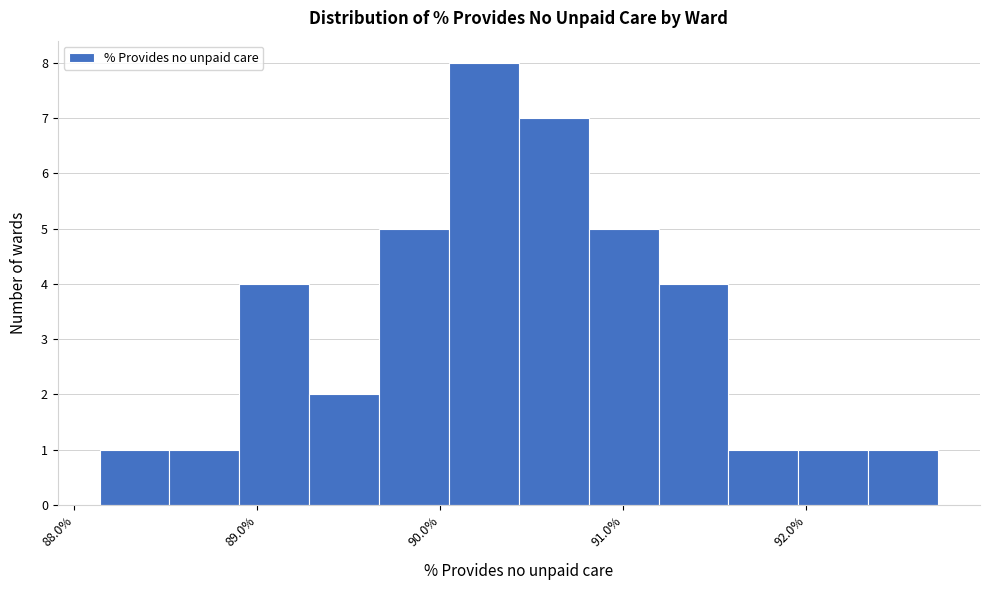

Read against the x-axis, roughly where is the centre of the tallest bar?

90.2